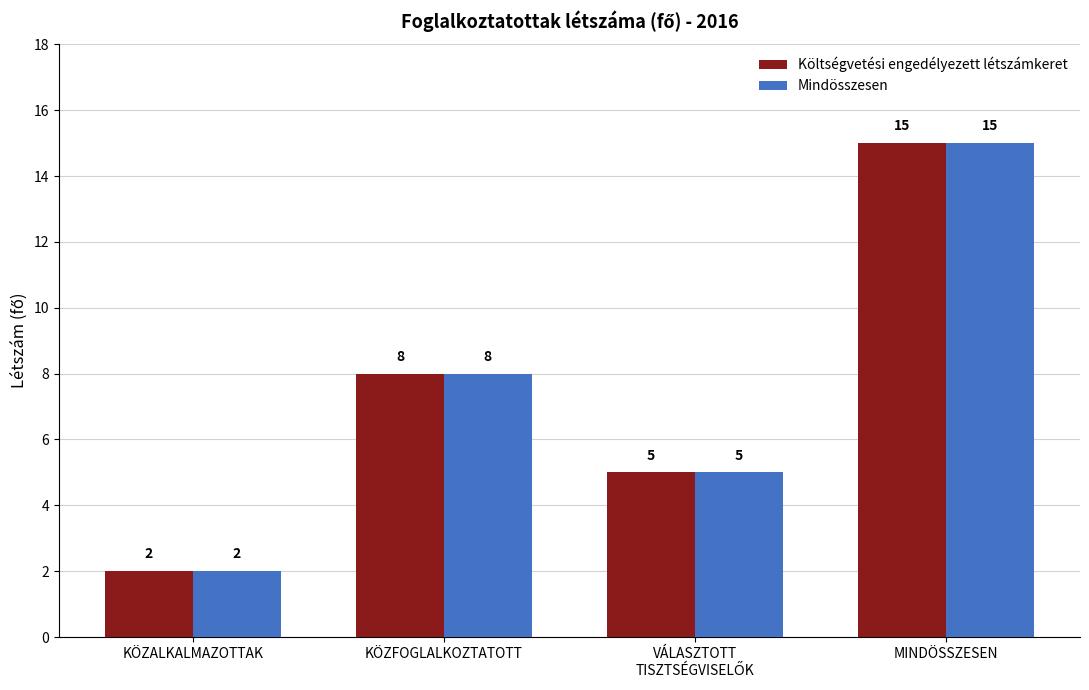

Is the value of Költségvetési engedélyezett létszámkeret at KÖZFOGLALKOZTATOTT greater than the value of Mindösszesen at MINDÖSSZESEN?

No